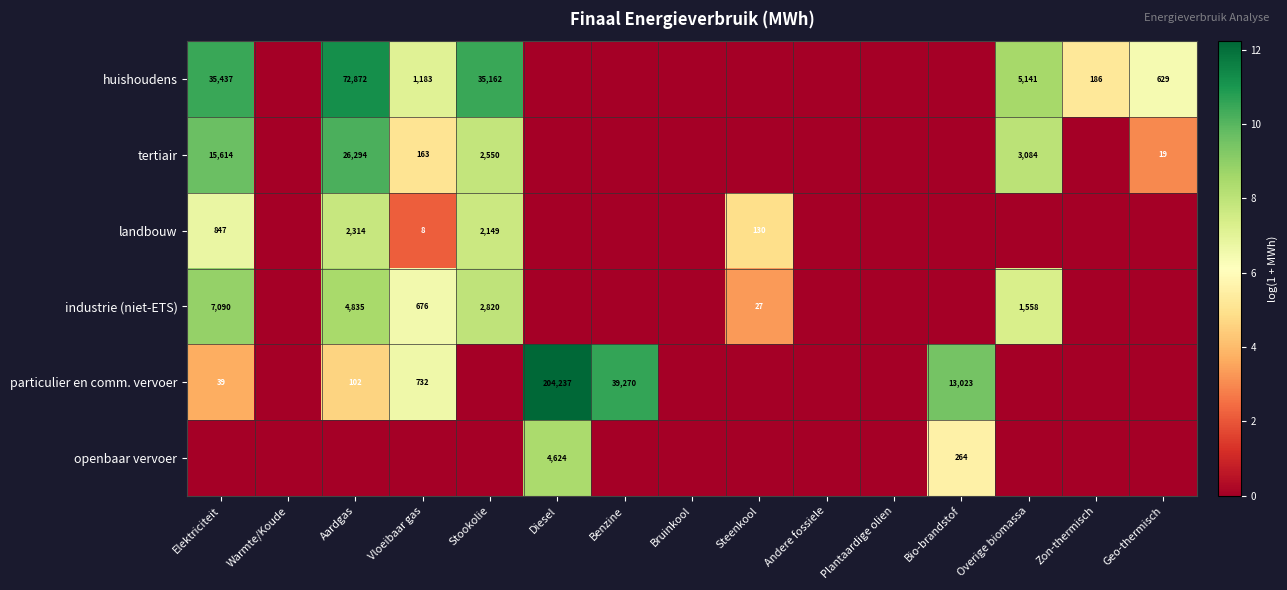

The landbouw series shows 203 at Steenkool. True or false?

False